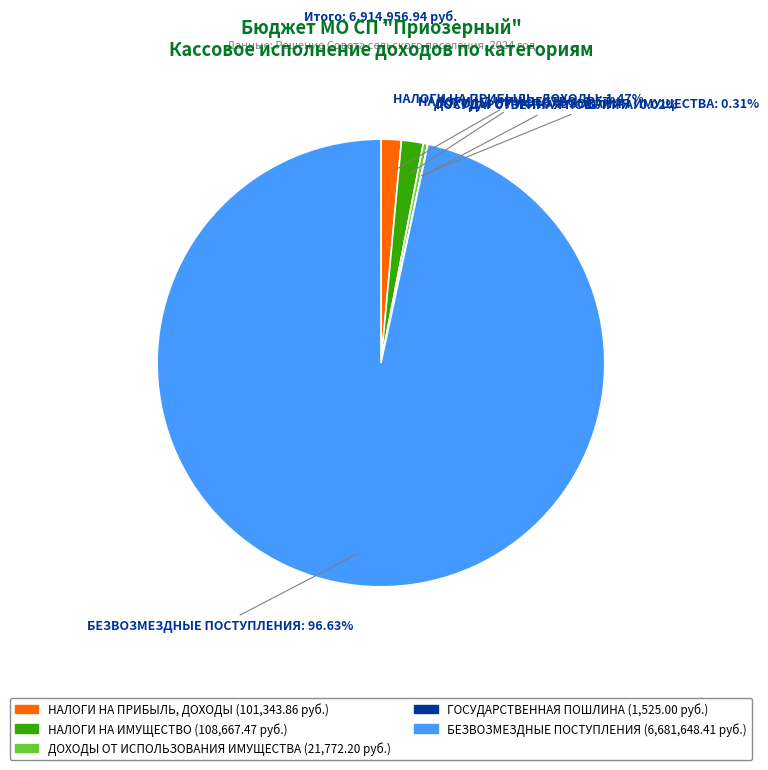

Which has a higher value, БЕЗВОЗМЕЗДНЫЕ ПОСТУПЛЕНИЯ or НАЛОГИ НА ПРИБЫЛЬ, ДОХОДЫ?

БЕЗВОЗМЕЗДНЫЕ ПОСТУПЛЕНИЯ